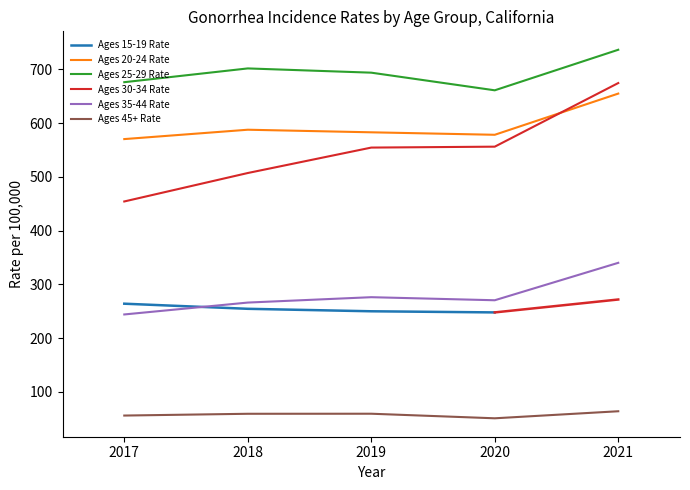

What is the minimum value for Ages 20-24 Rate?

570.1